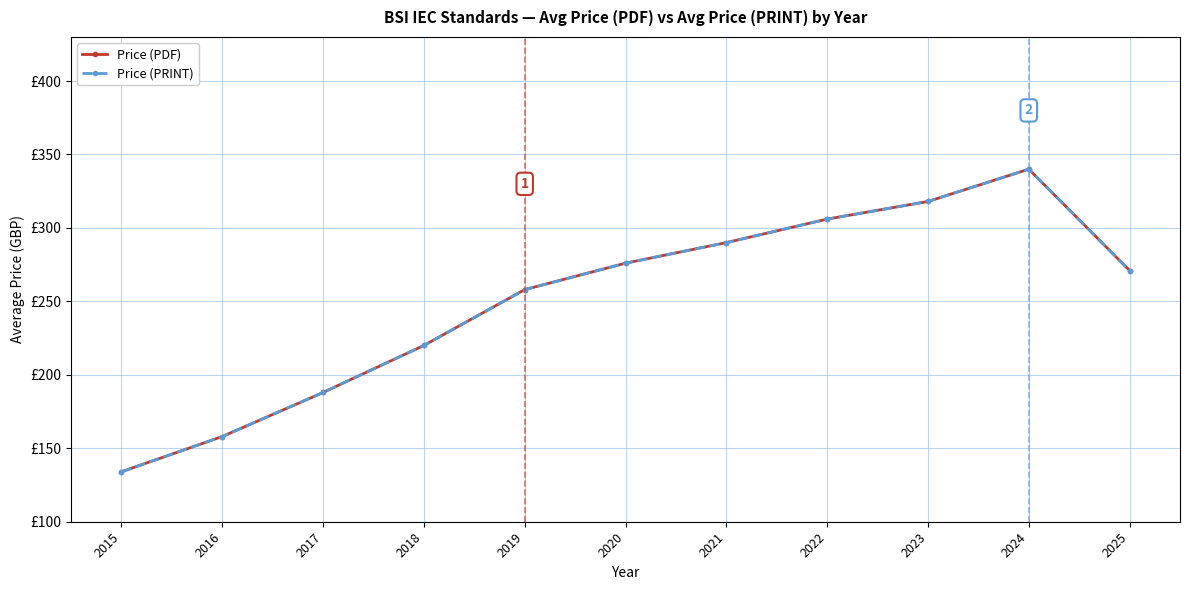

What is the average value of the Price (PDF) series?

251